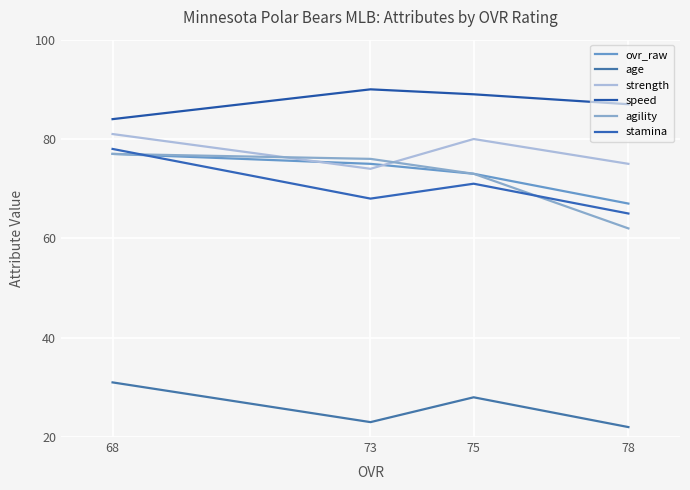

Is it true that ovr_raw equals 75 at 73?

True